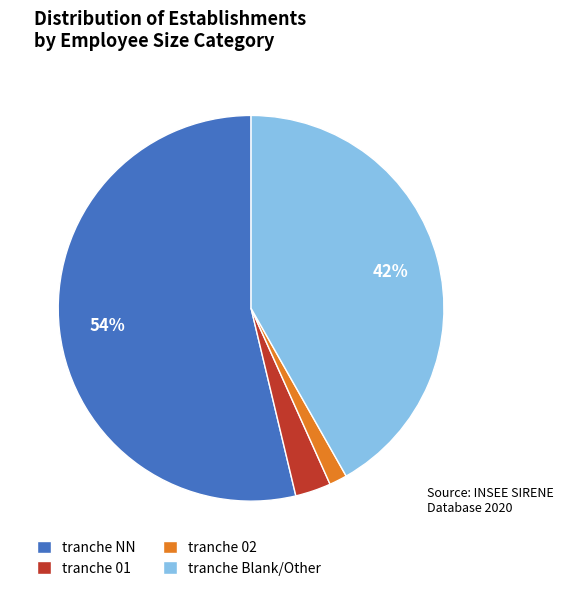

Which has a higher value, tranche 02 or tranche NN?

tranche NN